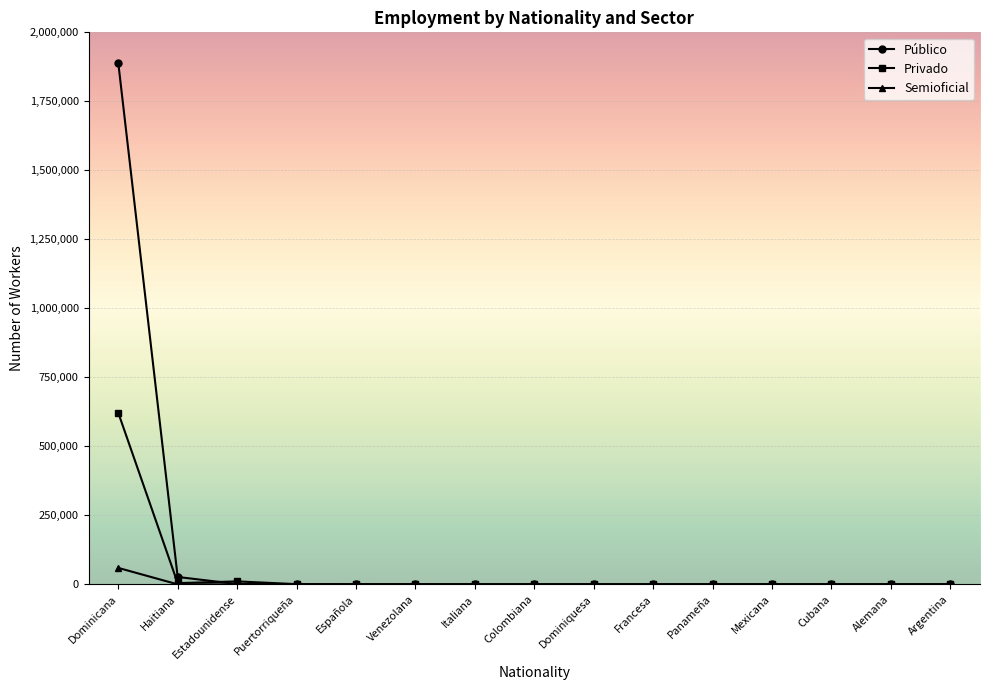

The Privado series shows 993343 at Dominicana. True or false?

False